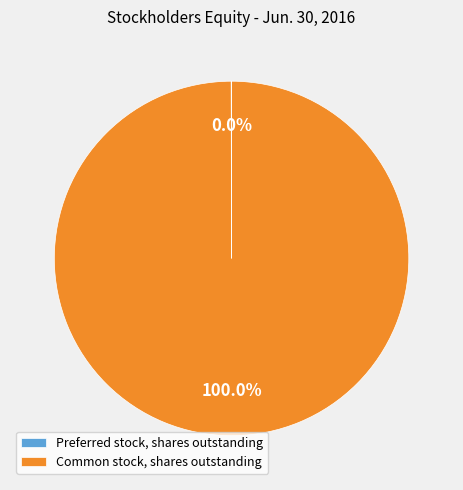

Which category accounts for the majority?

Common stock, shares outstanding